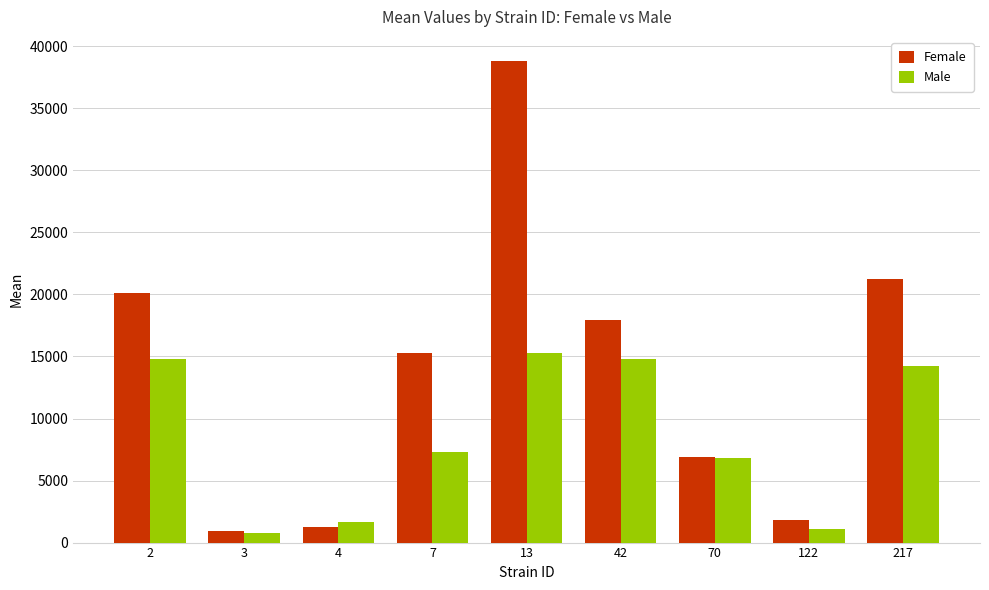

How many distinct data groups are displayed?

2